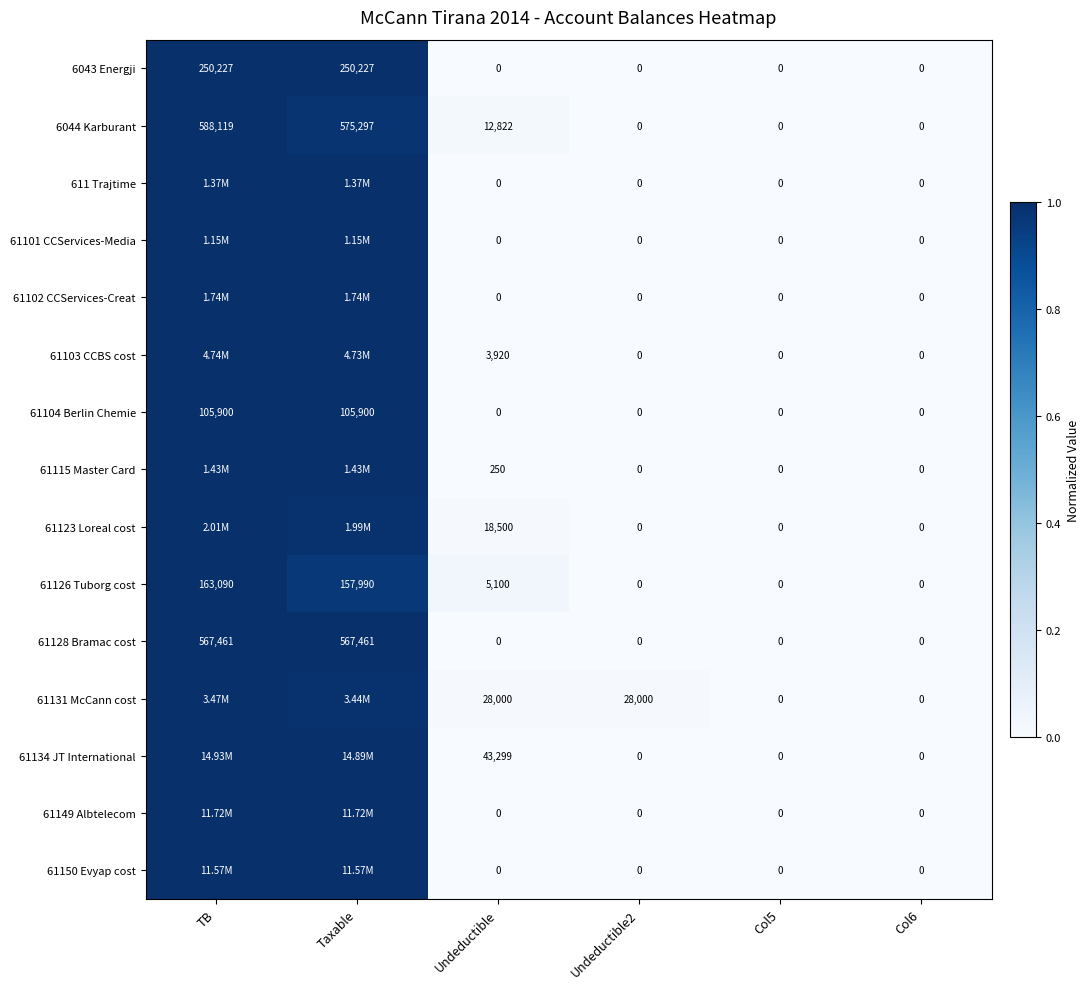

What is the maximum value shown in the chart?

1.0